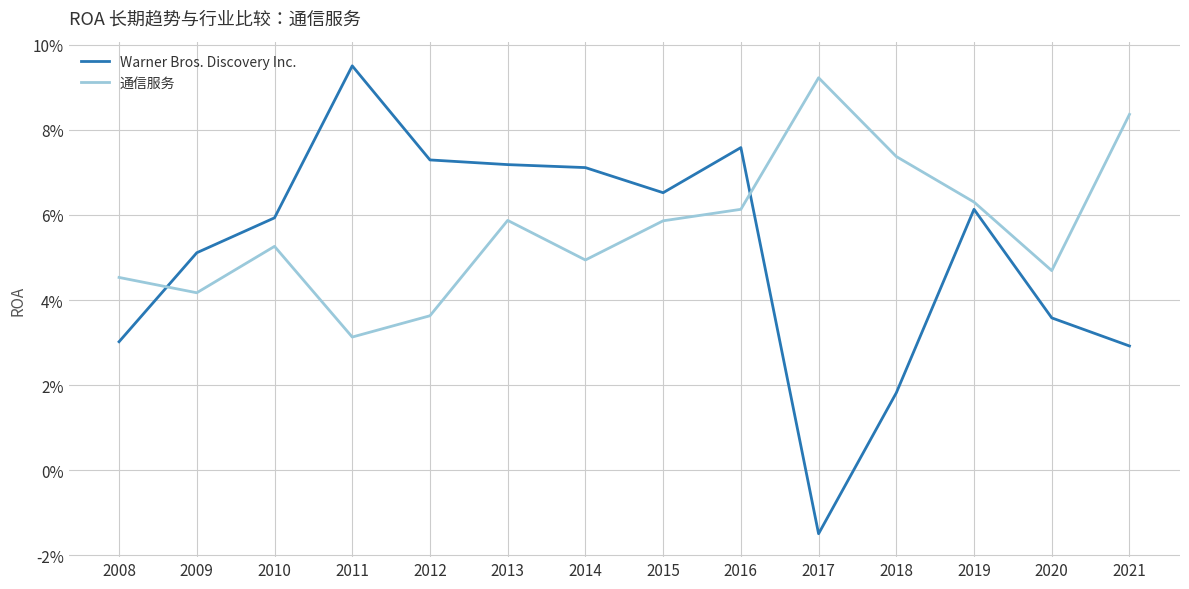

Where is the first local minimum for Warner Bros. Discovery Inc.?

2015